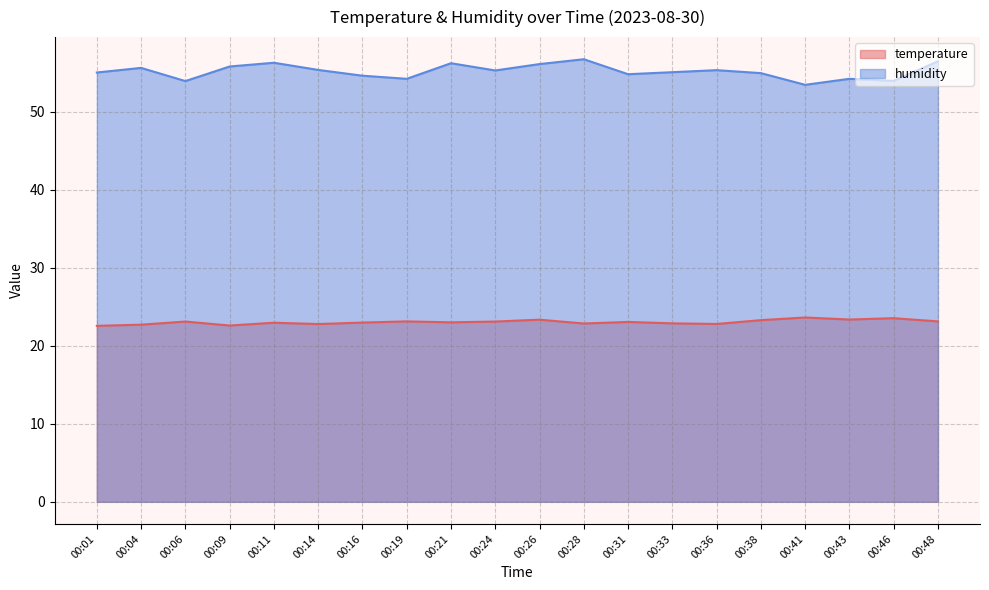

How many data points in humidity are less than 55?

8